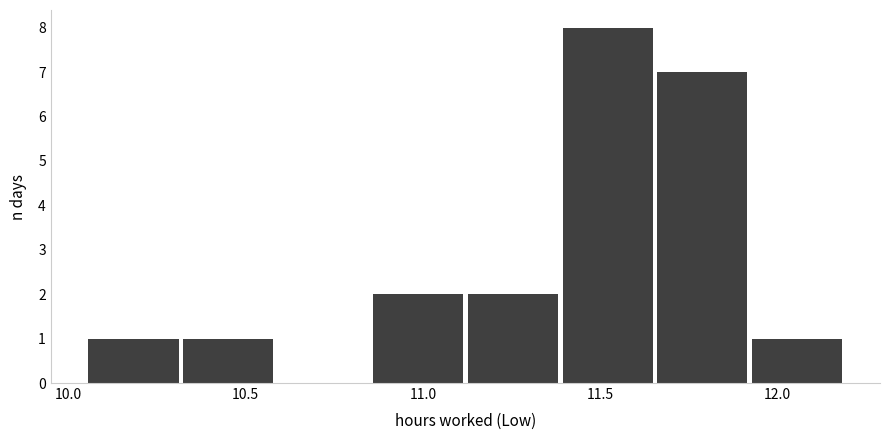

How tall is the bar that spans 10.30 to 10.60 on the x-axis? Neither the bar edges nor the heights are printed on the chart, so give them approximately, as read against the axes.

1